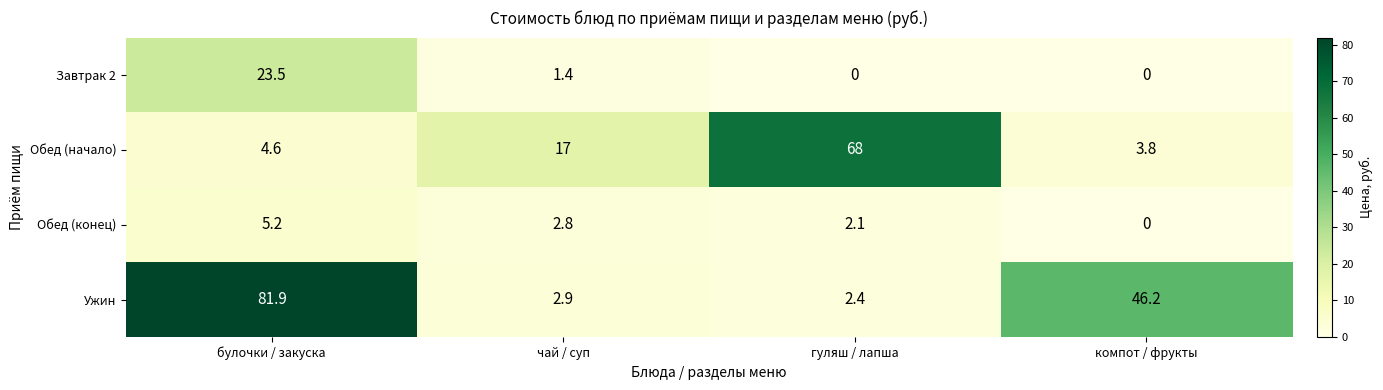

What is the difference between the maximum and minimum values in the Обед (конец) series?

5.2